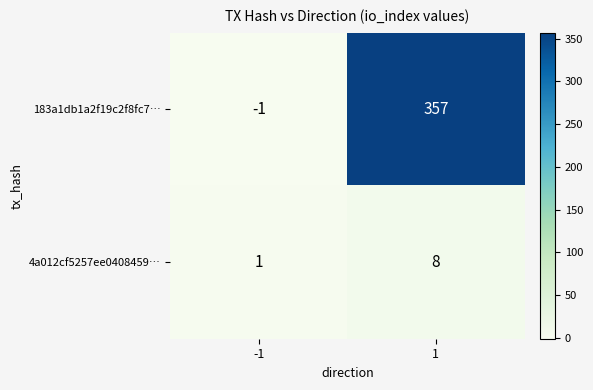

How many data points does each series have?

2